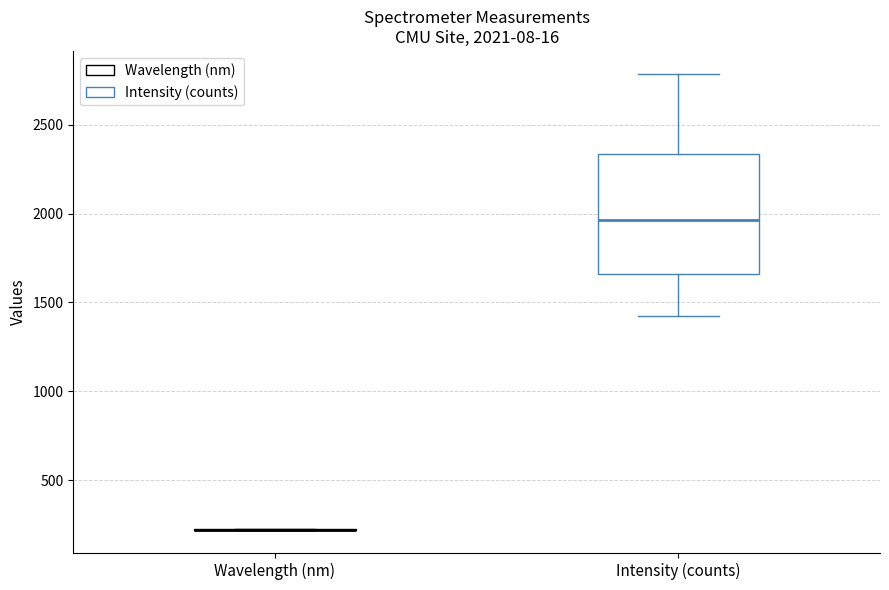

Which box is the tallest, from its lower edge to its upper edge?

Intensity (counts)